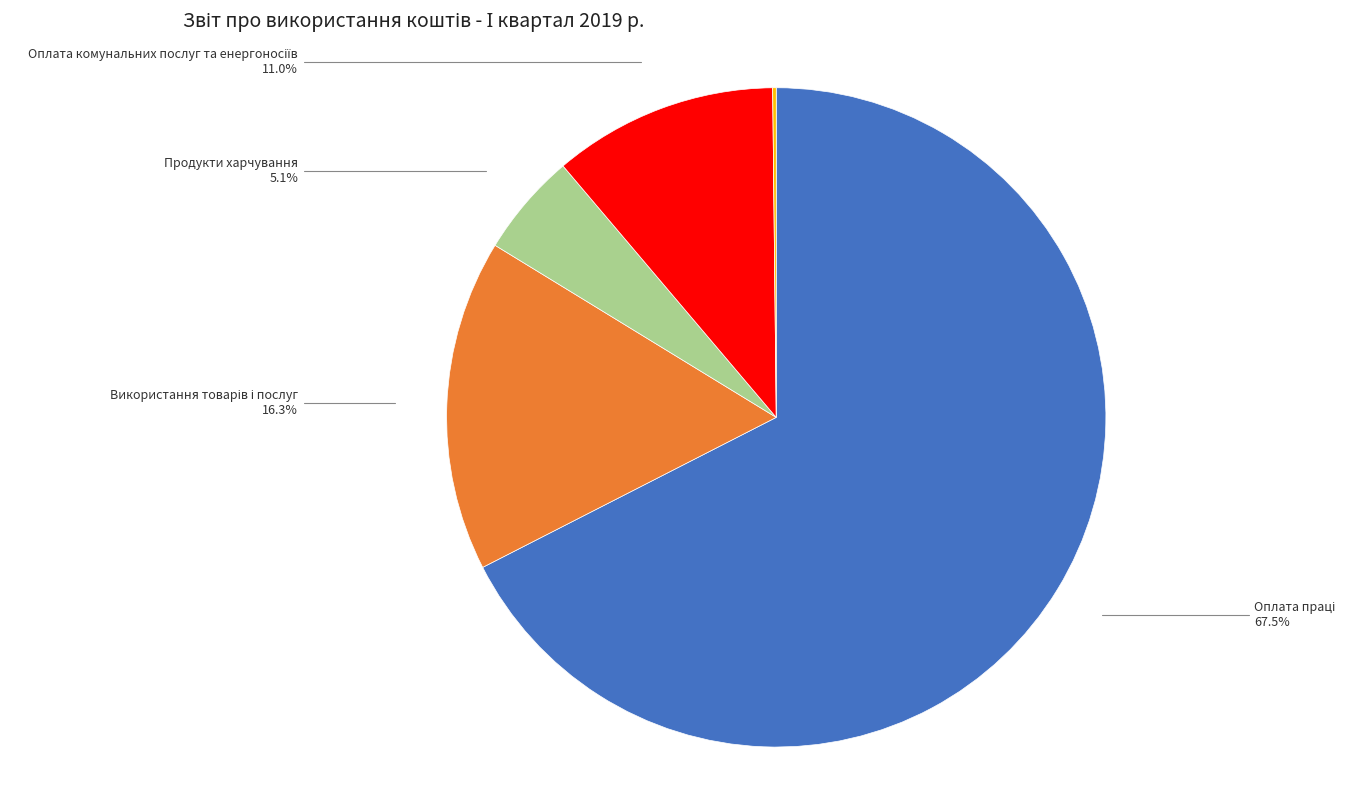

Is there any slice that represents more than half of the pie?

Yes